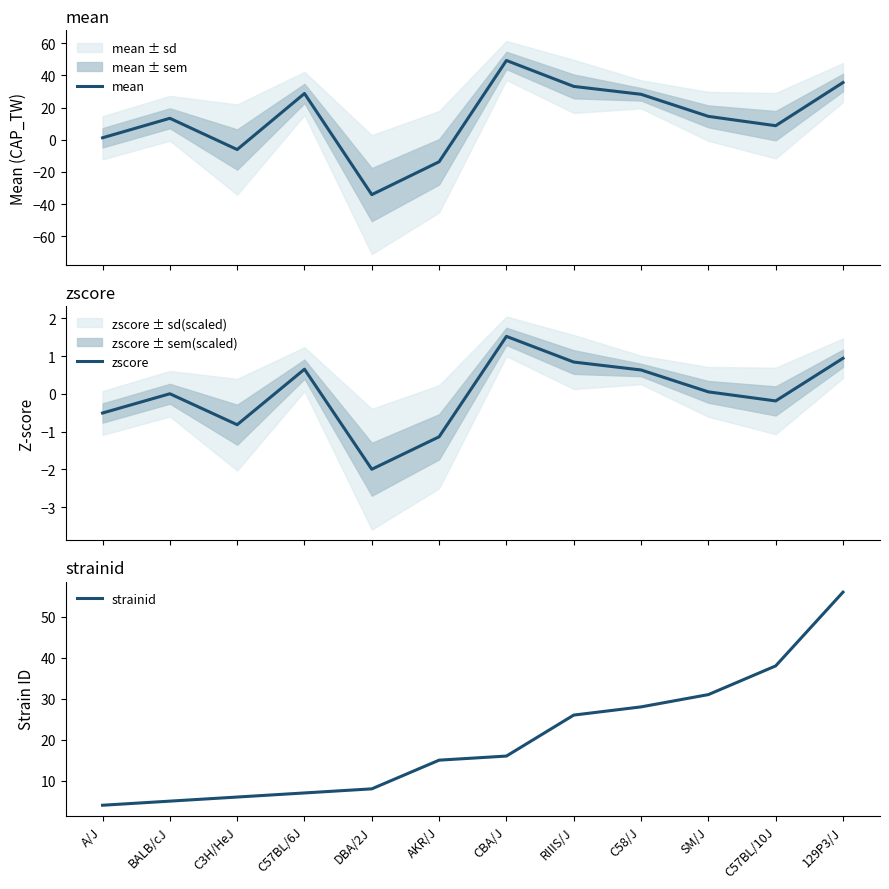

After their last crossing, which series has the higher values: zscore or mean?

mean